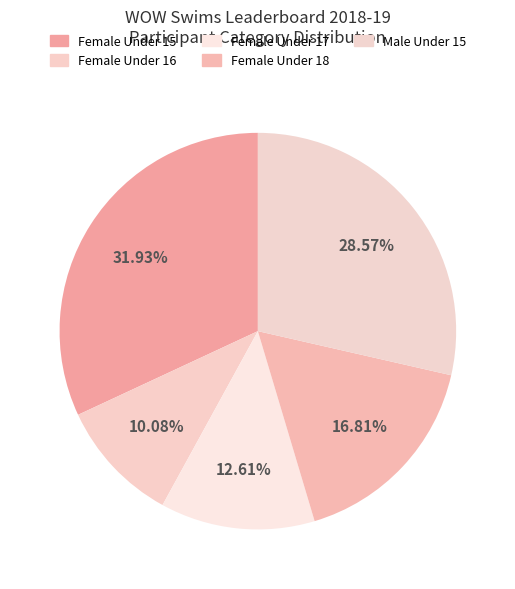

Between Female Under 18 and Male Under 15, which is larger?

Male Under 15